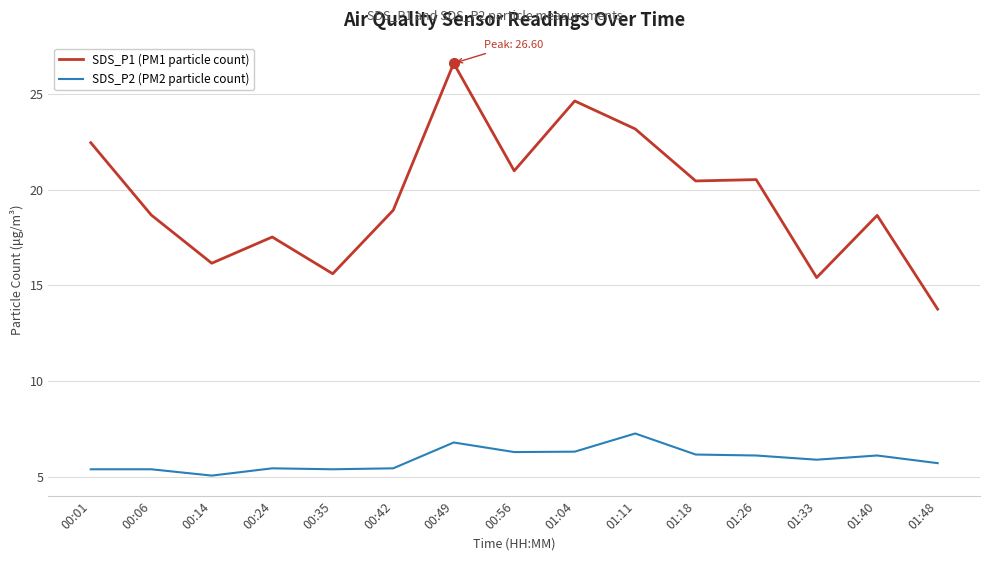

Rank the series by their maximum value, from highest to lowest.

SDS_P1 (PM1 particle count), SDS_P2 (PM2 particle count)